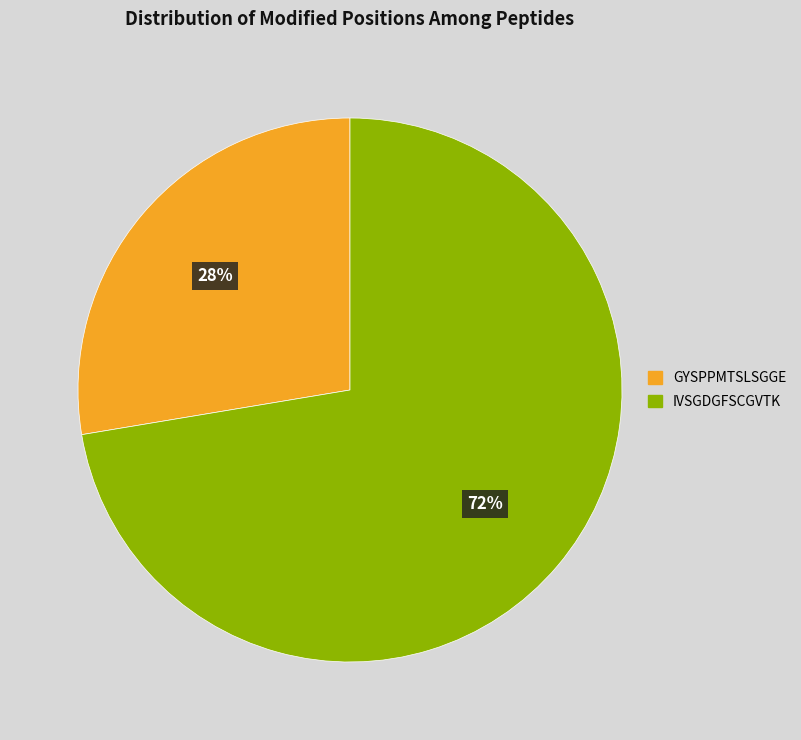

Which category has the smallest portion of the pie?

GYSPPMTSLSGGE